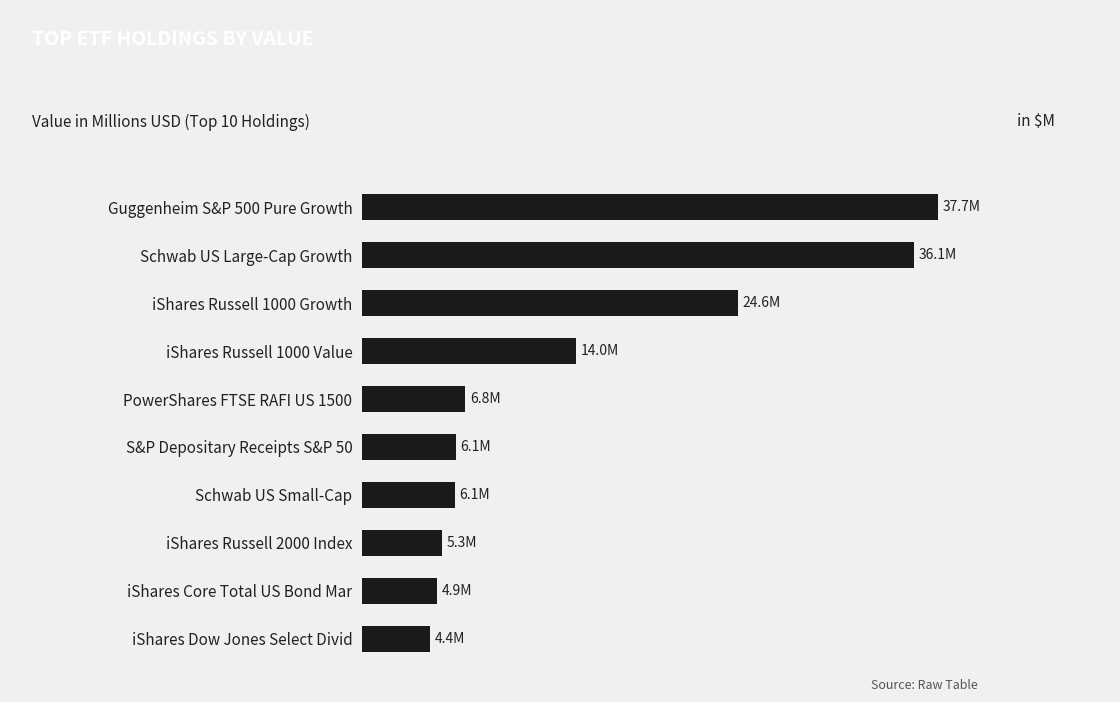

Are the bars horizontal?

Yes